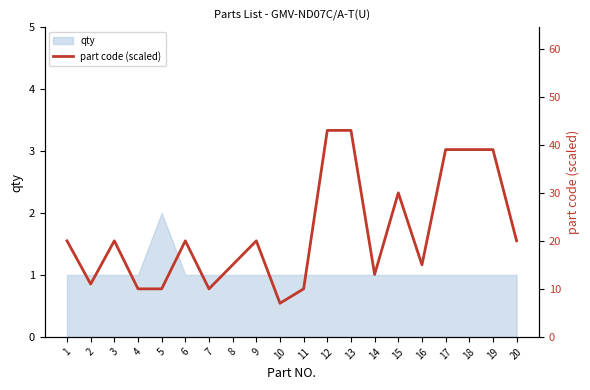

At which category does the data reach its first local valley?

2